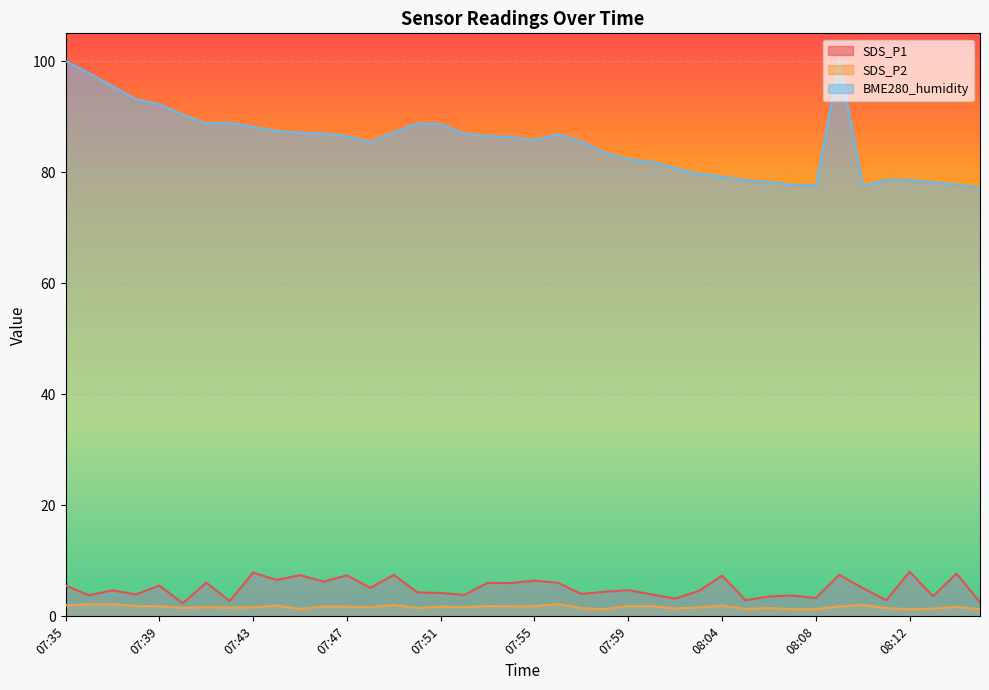

What is the difference between the SDS_P1 values at 07:55 and 07:53?

0.4